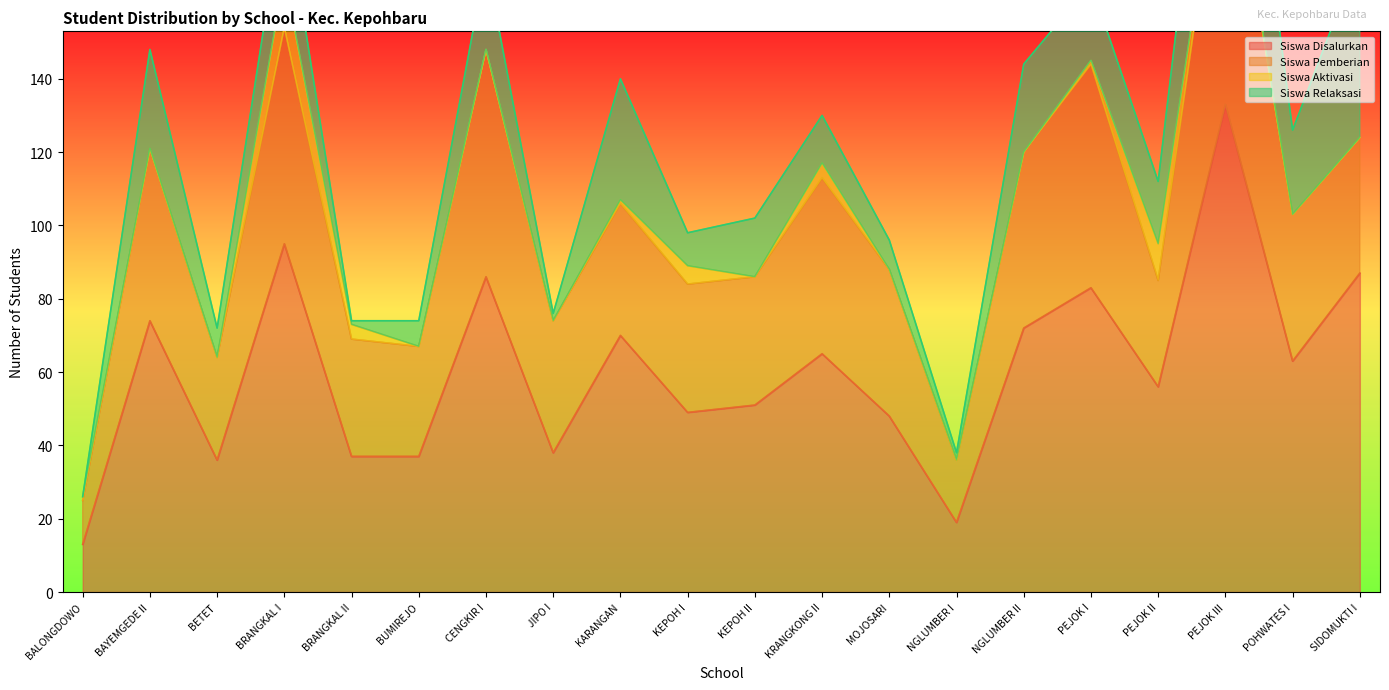

At SD NEGERI POHWATES I, list the series in order from smallest to largest.

Siswa Aktivasi, Siswa Relaksasi, Siswa Pemberian, Siswa Disalurkan